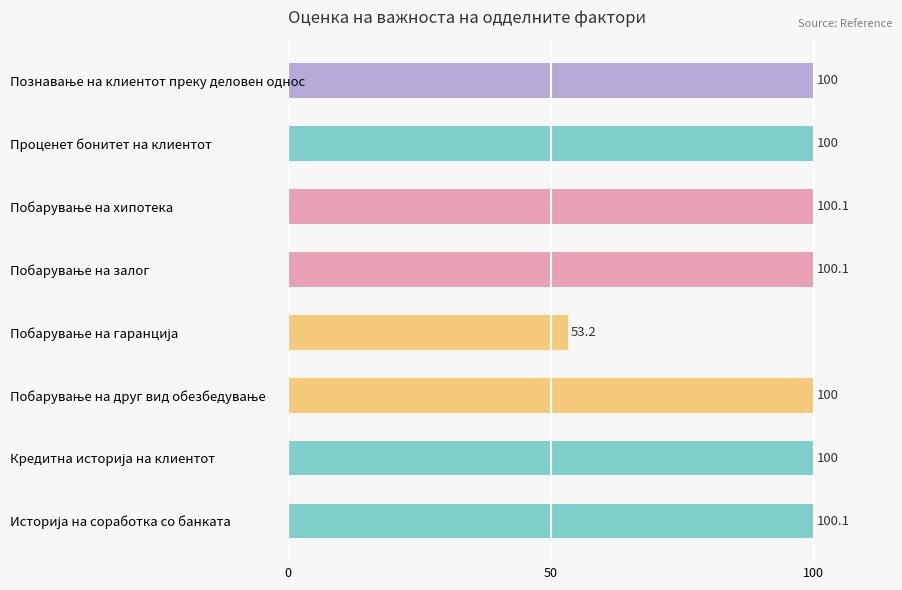

What is the greatest value displayed?

100.1